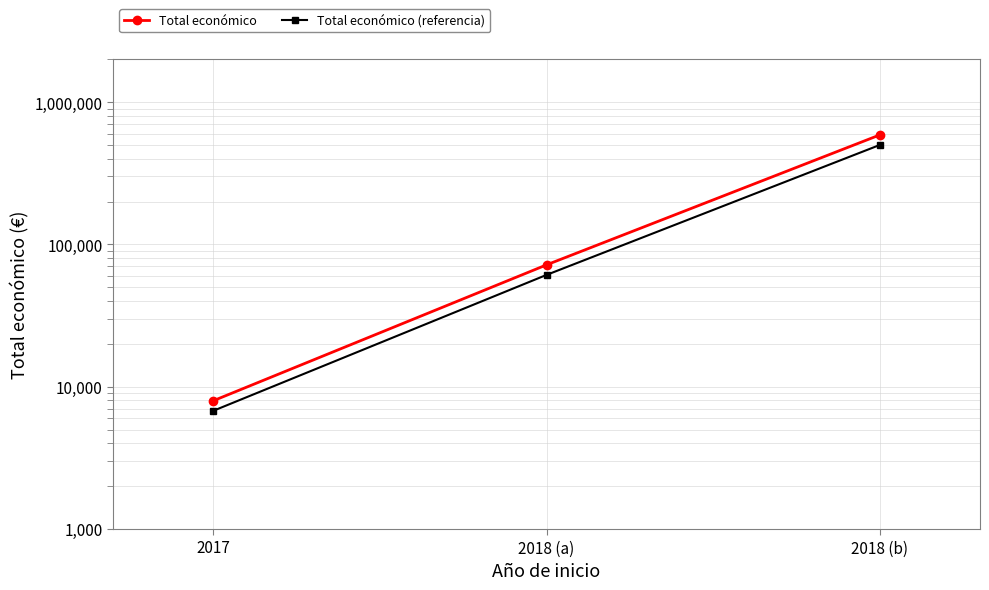

Does the chart display data point markers on the line(s)?

Yes